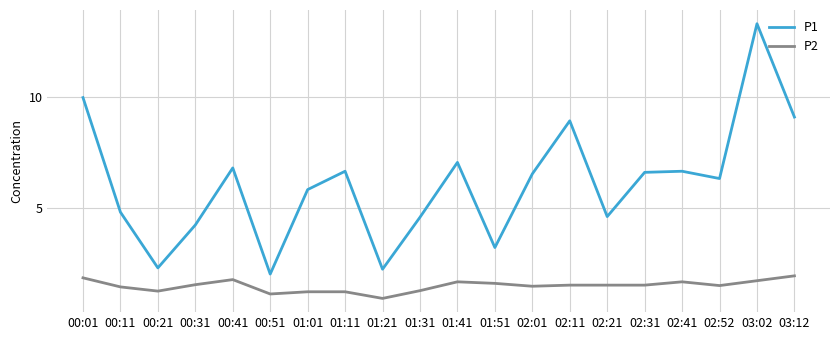

True or false: P2 and P1 cross at least once.

False